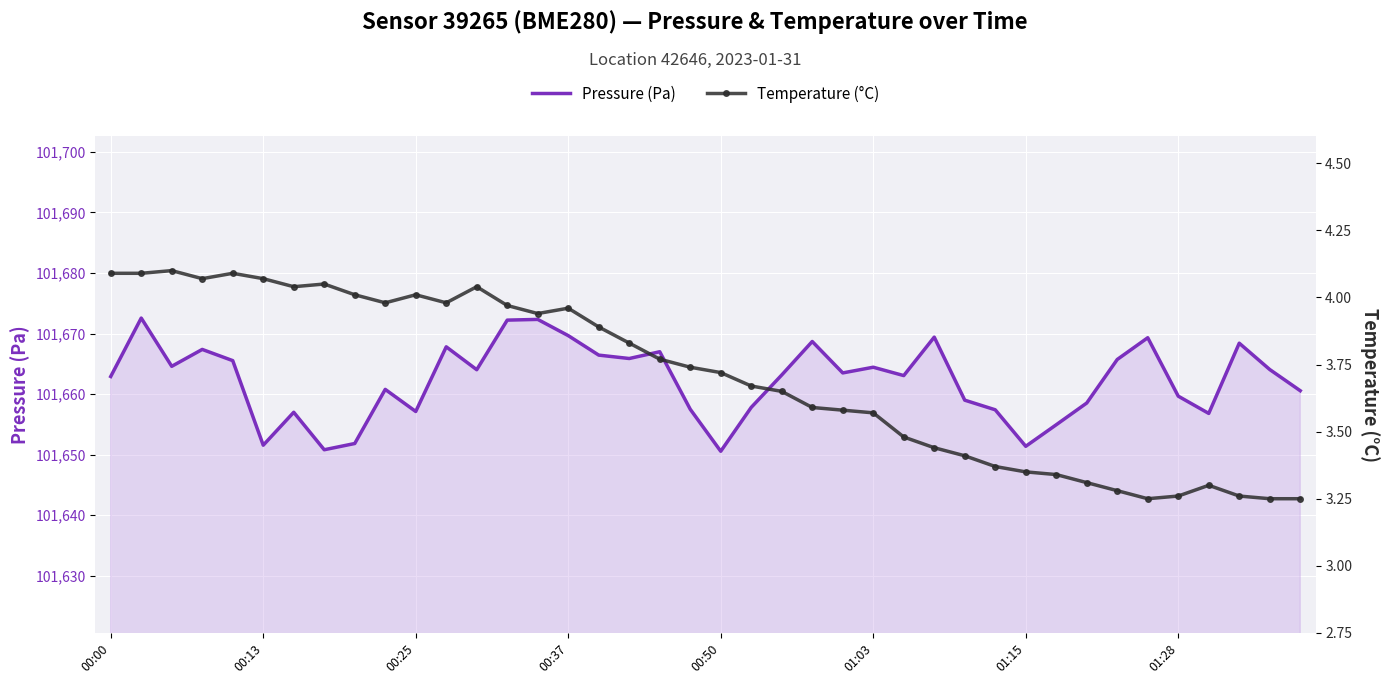

What is the difference between the maximum and minimum values in the Temperature (°C) series?

0.8